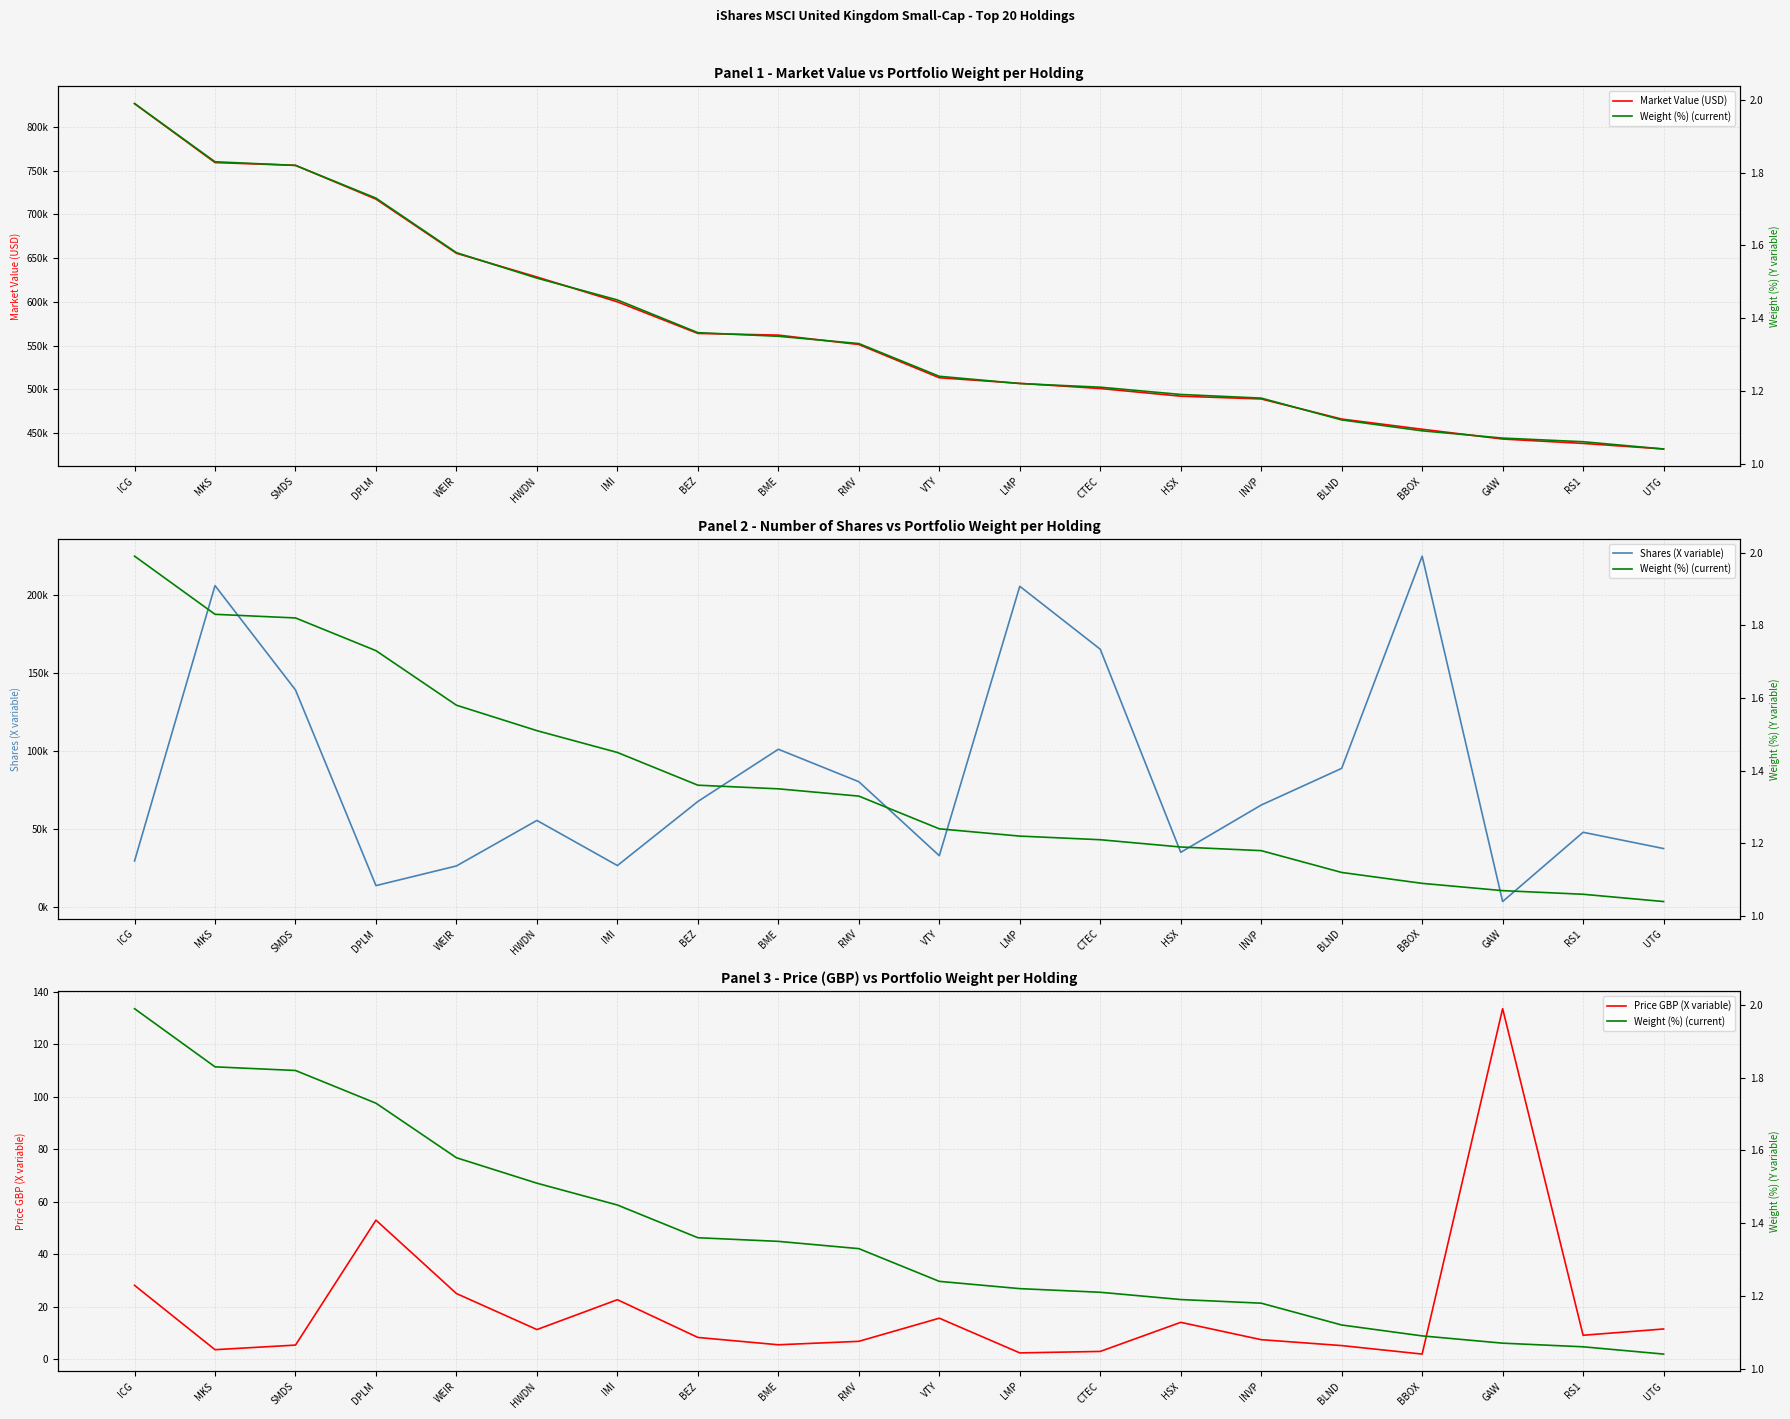

Reading right to left, transcribe all the data shown in this chart.

Market Value (USD): 431775.2	438158.5	443171.2	454367.1	466028.7	488964.2	492155.0	500908.3	506839.8	513208.0	551235.3	561964.5	563879.0	600006.4	628399.6	655513.0	717427.0	756050.9	759202.6	826612.0
Shares (X variable): 37324.0	47753.0	3320.0	224918.0	88766.0	65218.0	34901.0	165200.0	205571.0	32722.0	80199.0	101023.0	67511.0	26414.0	55359.0	26154.0	13540.0	139072.0	205996.0	29336.0
Price GBP (X variable): 11.6	9.2	133.5	2.0	5.2	7.5	14.1	3.0	2.5	15.7	6.9	5.6	8.3	22.7	11.3	25.1	53.0	5.4	3.7	28.2
Weight (%) (current): 1.0	1.1	1.1	1.1	1.1	1.2	1.2	1.2	1.2	1.2	1.3	1.4	1.4	1.4	1.5	1.6	1.7	1.8	1.8	2.0